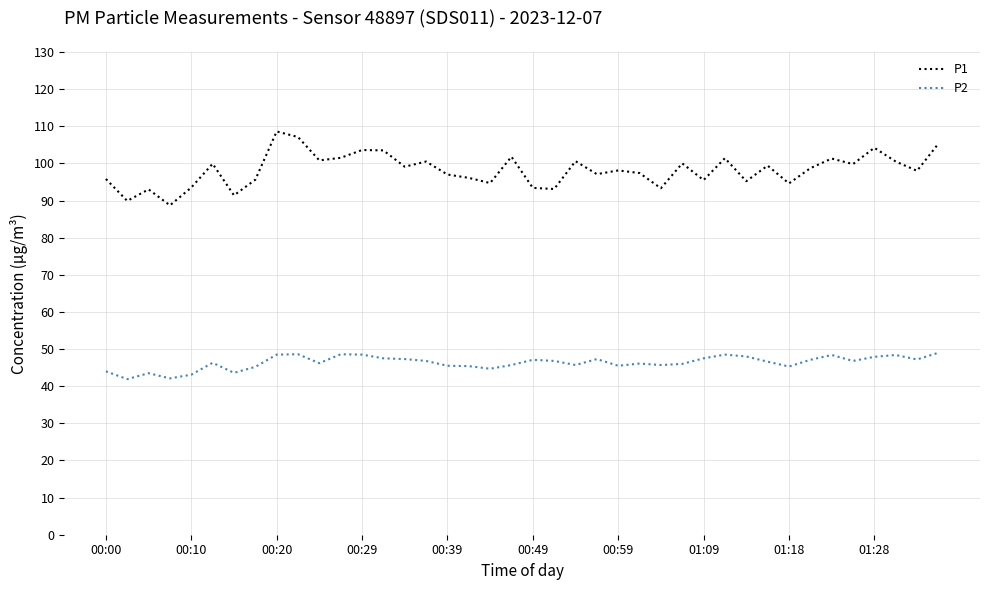

What is the greatest value displayed?

108.6